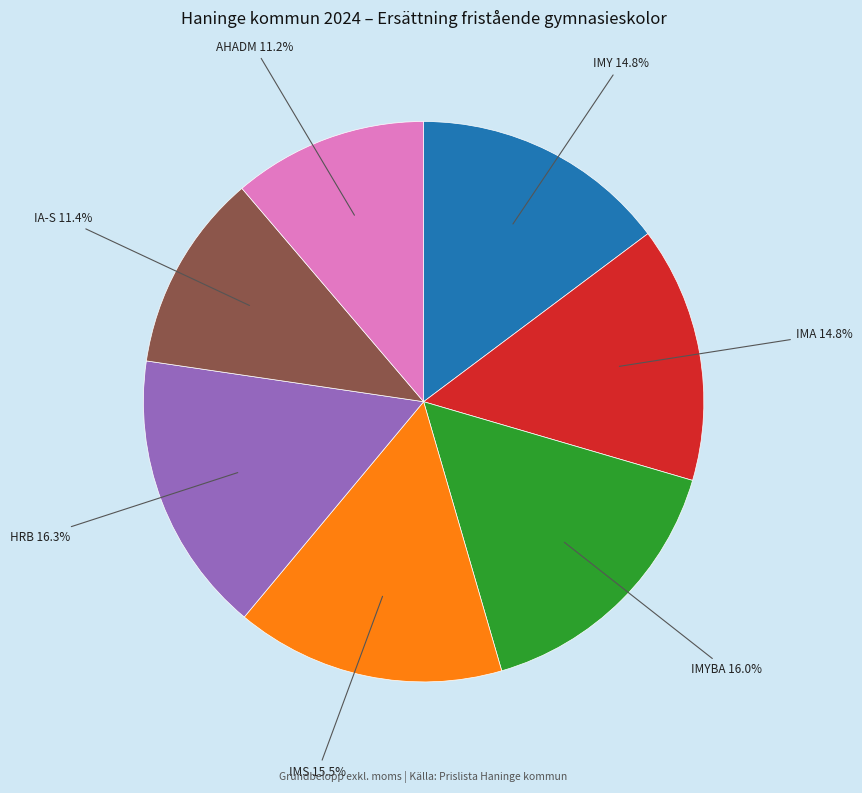

What percentage is the AHADM slice, to the nearest percent?

11%